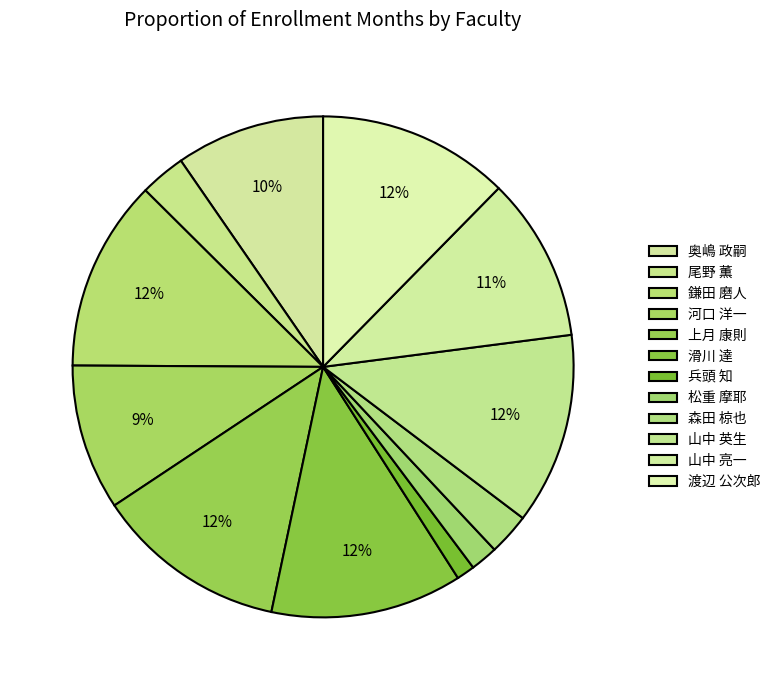

Is 山中 英生 the majority of the pie?

No